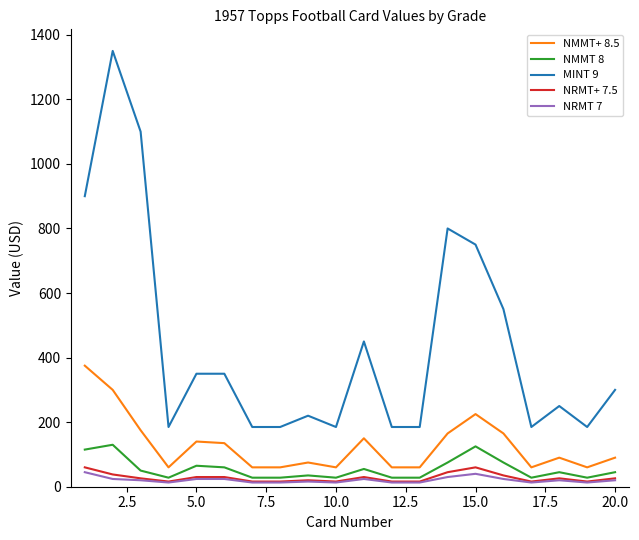

Which series has the largest total across all categories?

MINT 9